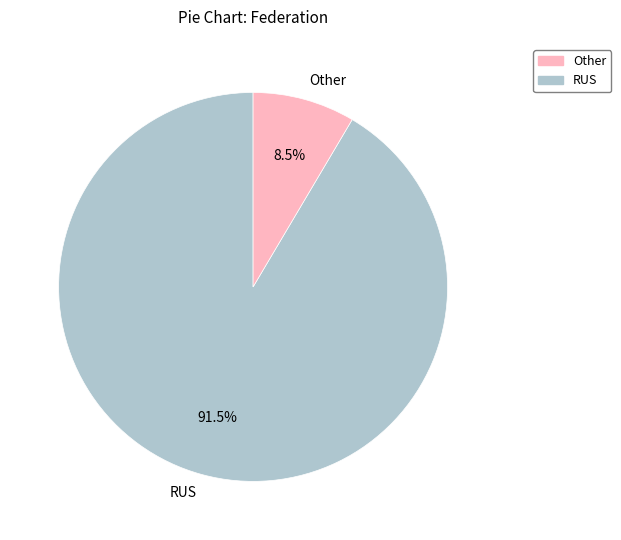

Which slice is the largest?

RUS